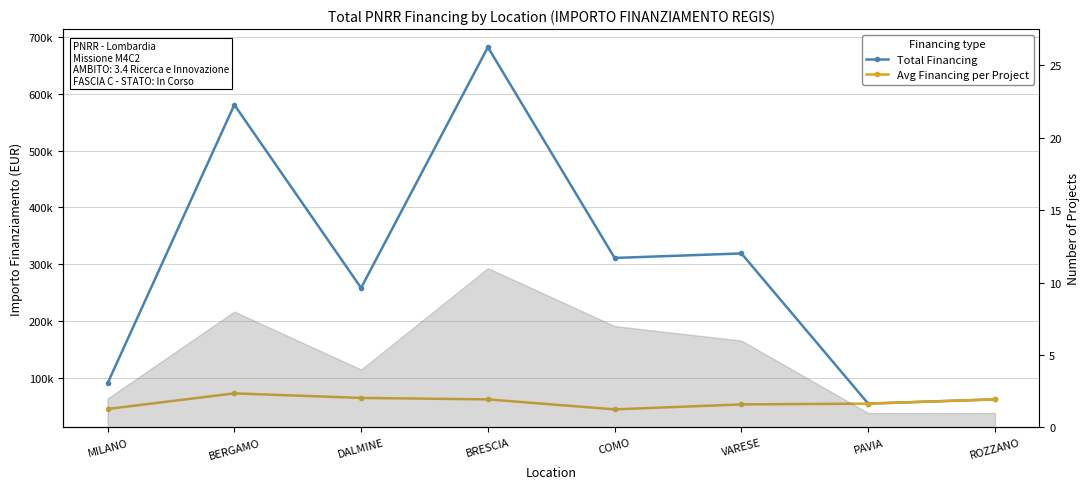

The value of Avg Financing per Project at BRESCIA is 62029.2. True or false?

True